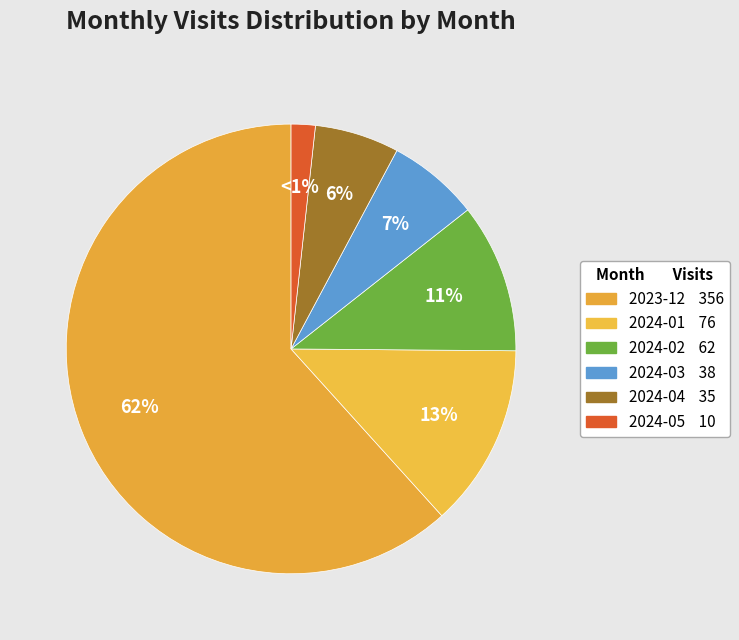

The 2024-02 slice represents 1% of the pie. True or false?

False